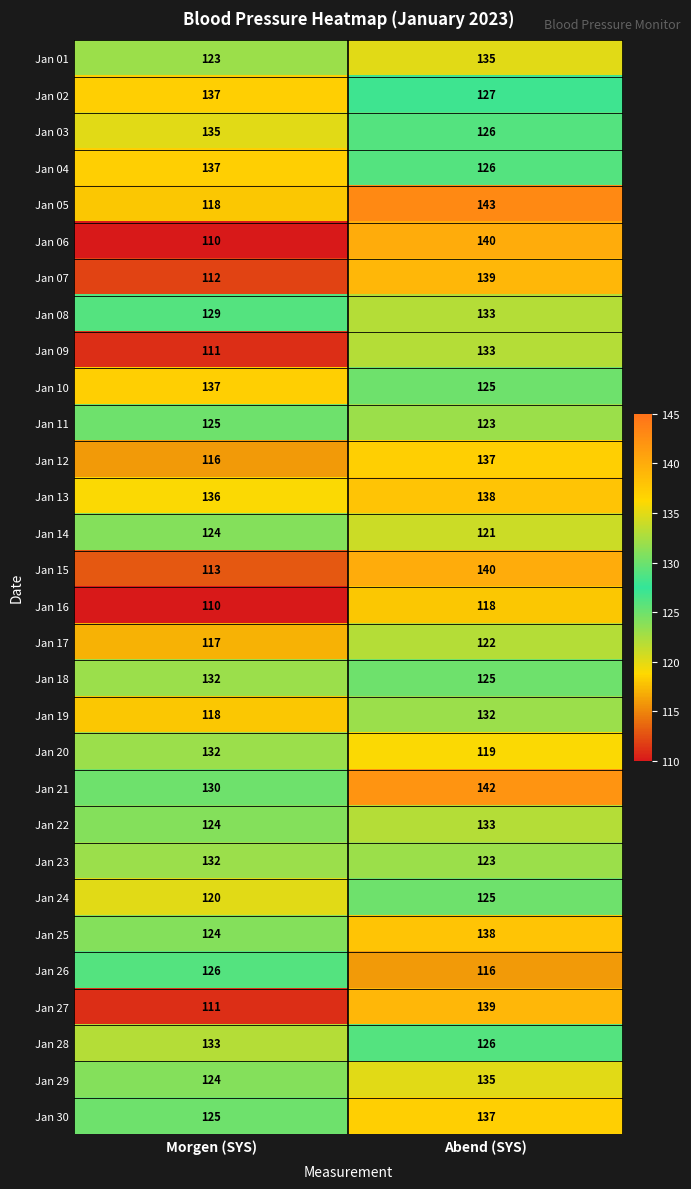

What is the difference between the maximum and minimum values in the Jan 25 series?

14